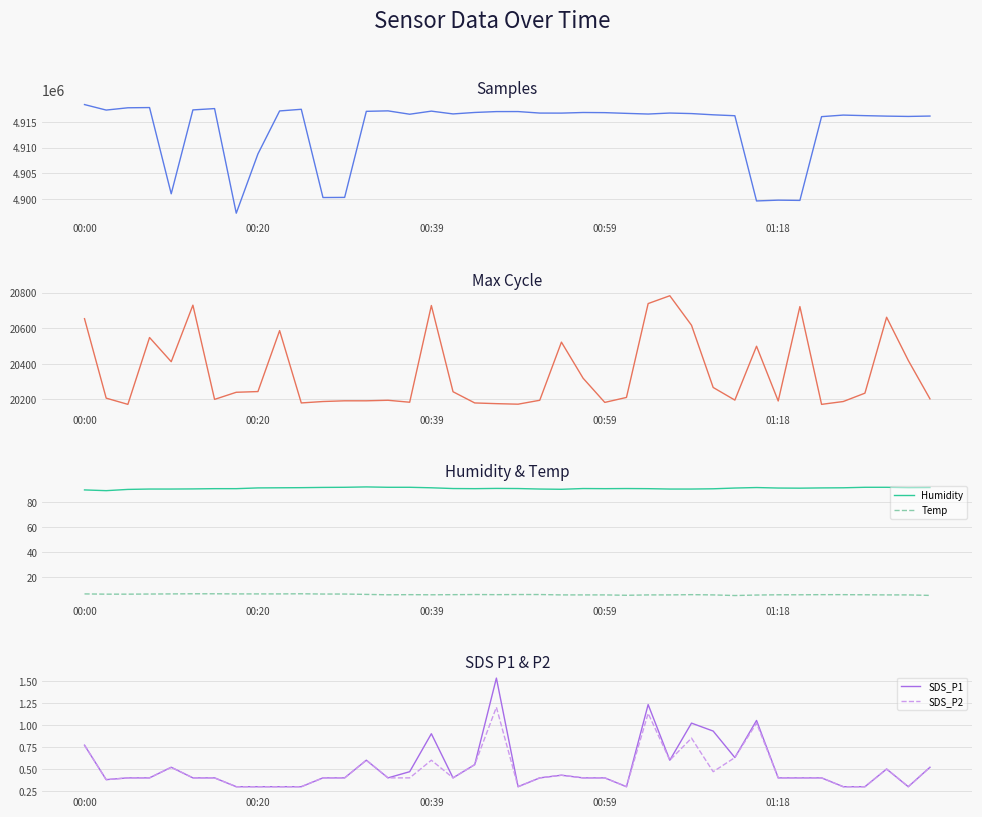

What is the value of the Humidity point at the 19th from the left?

90.5